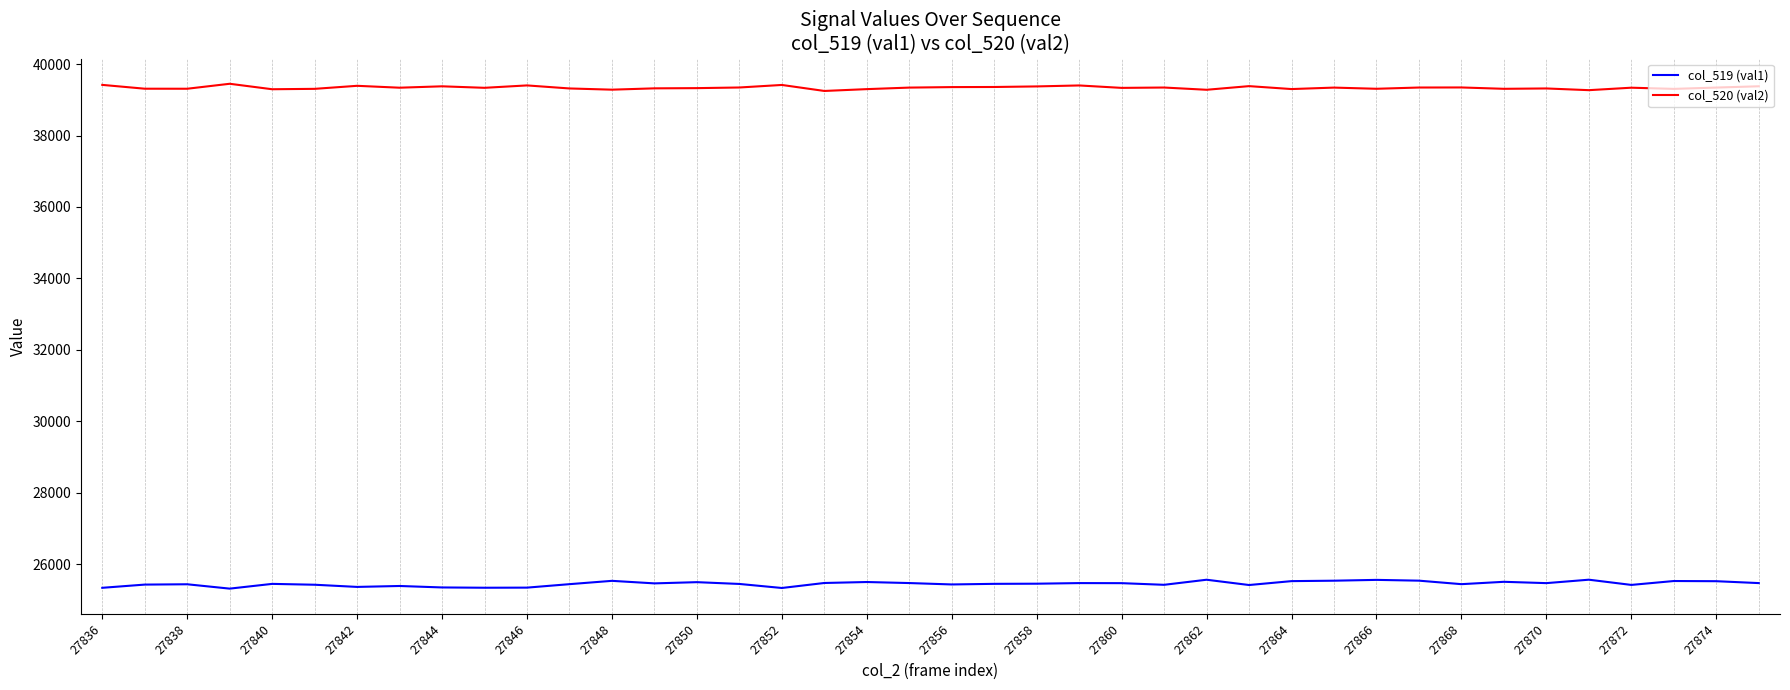

How many lines are shown in the chart?

2